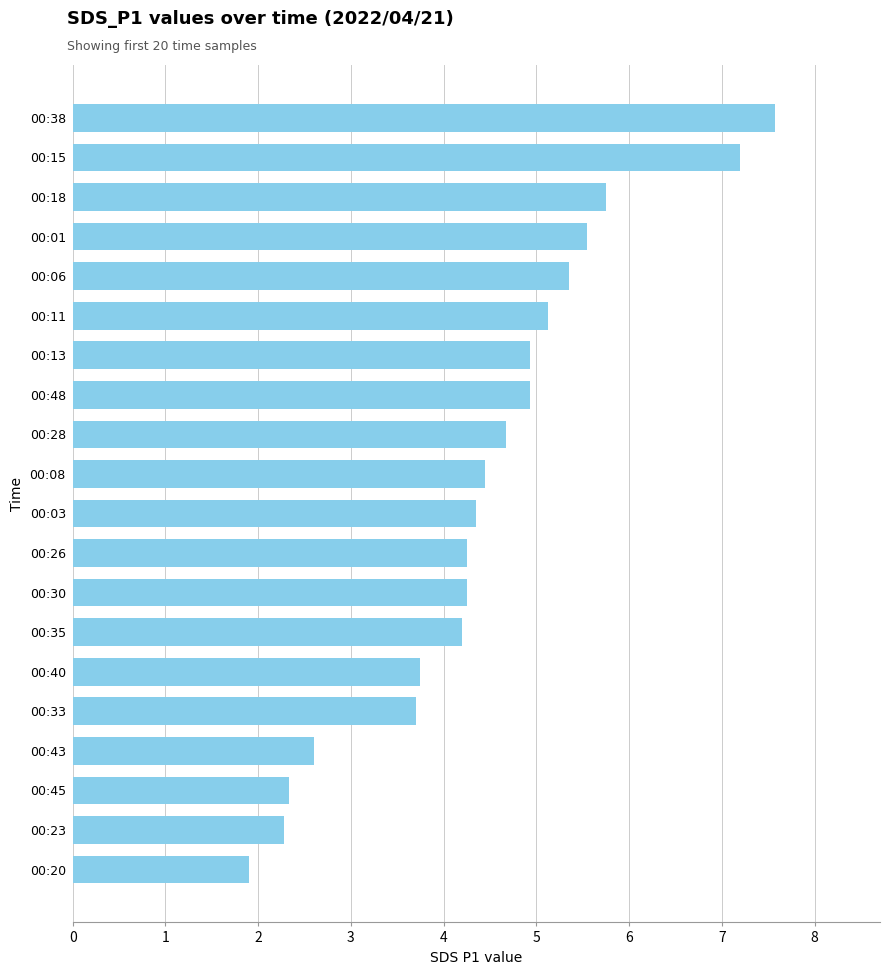

Is it true that the value at 00:33 is 3.7?

True